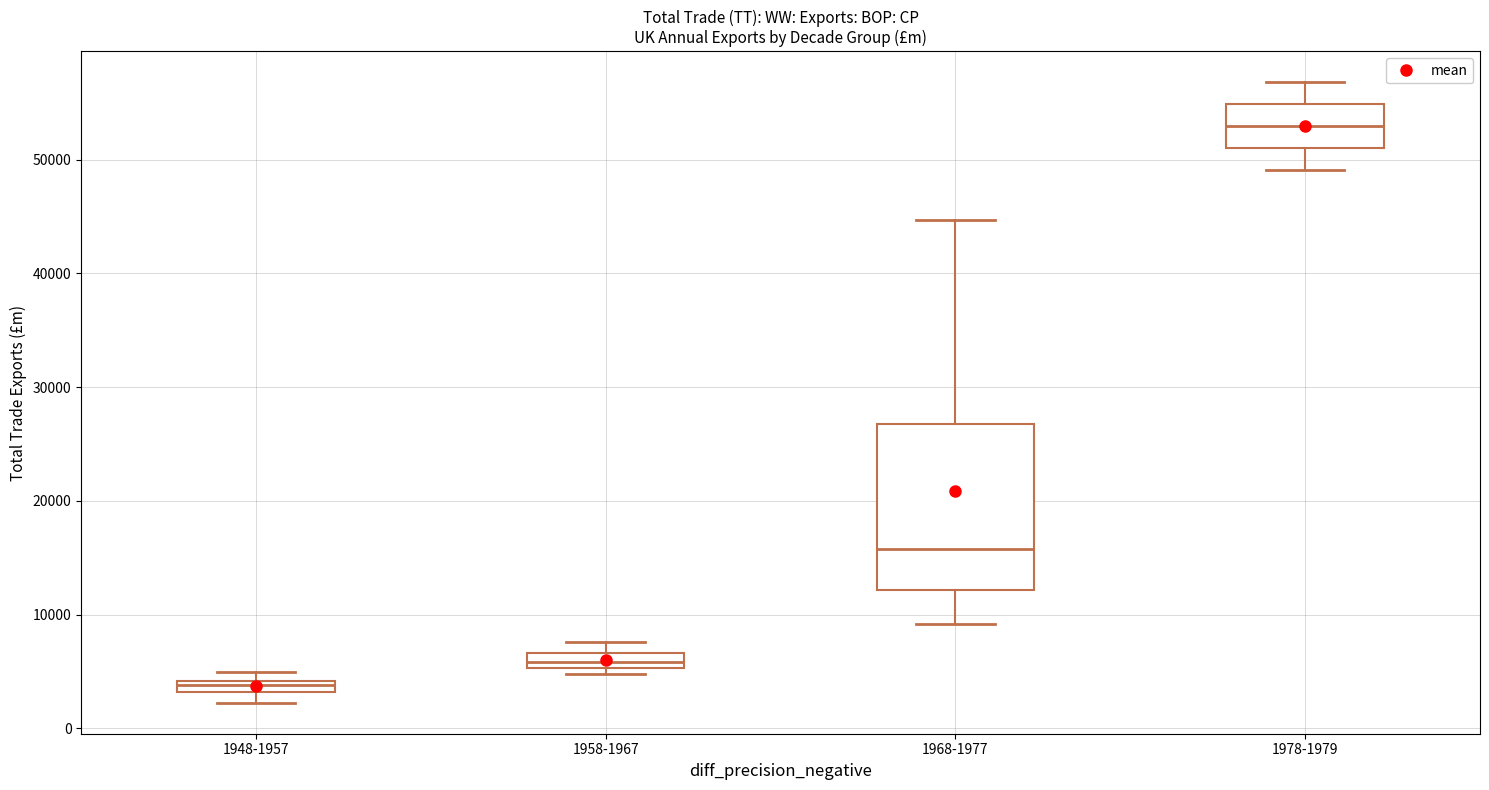

Which box is the tallest, from its lower edge to its upper edge?

1968-1977